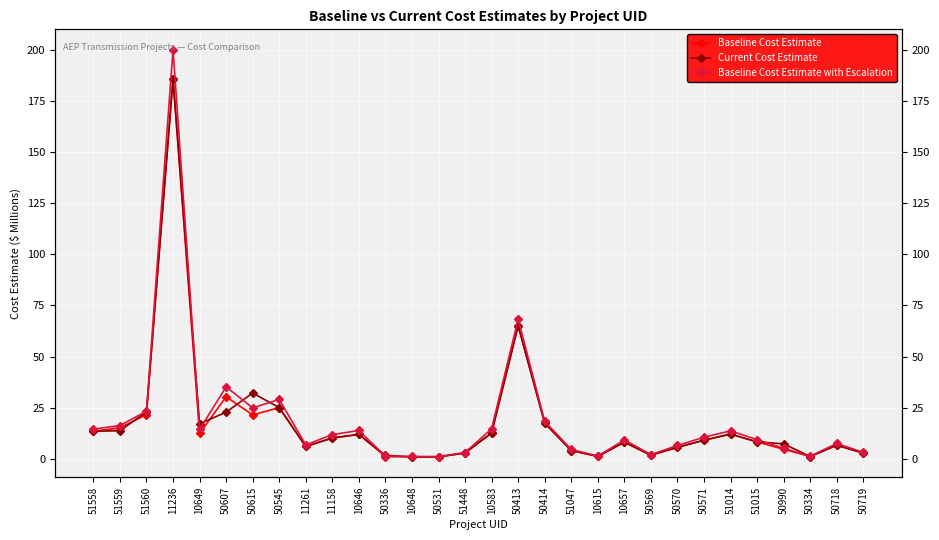

What is the label of the 30th point from the right?

51558